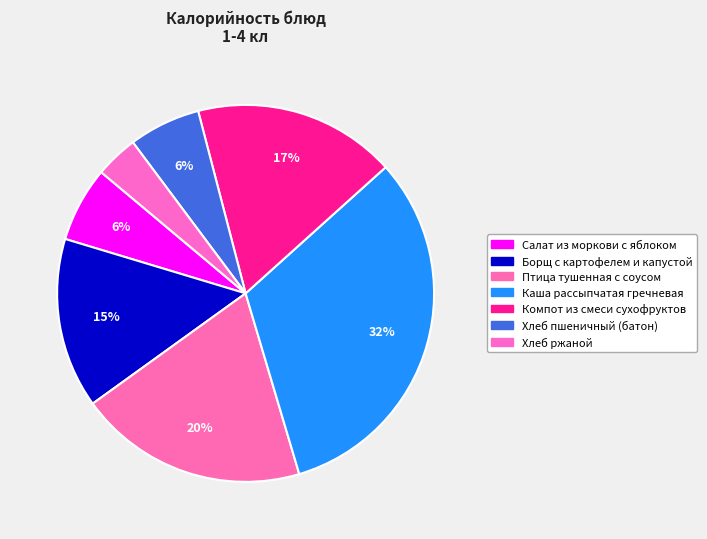

What percentage is the Салат из моркови с яблоком slice, to the nearest percent?

6%